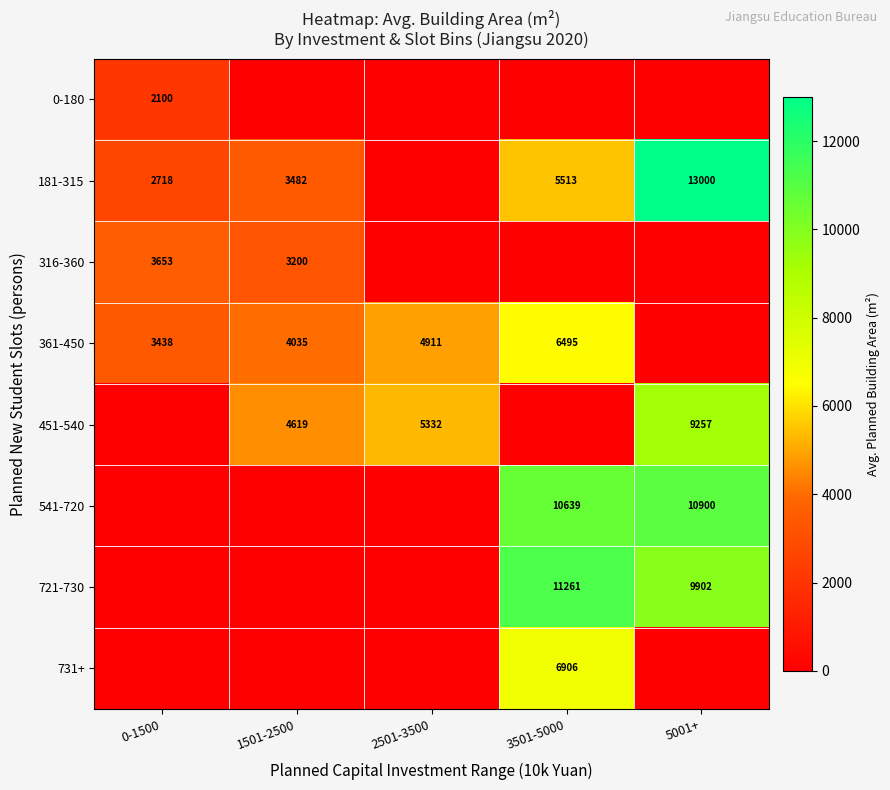

Count the number of data series in this chart.

8